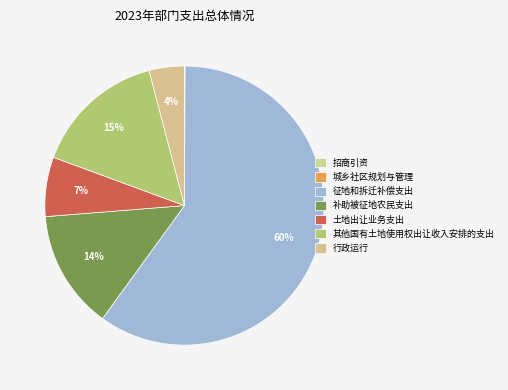

Count the number of slices in the pie.

7